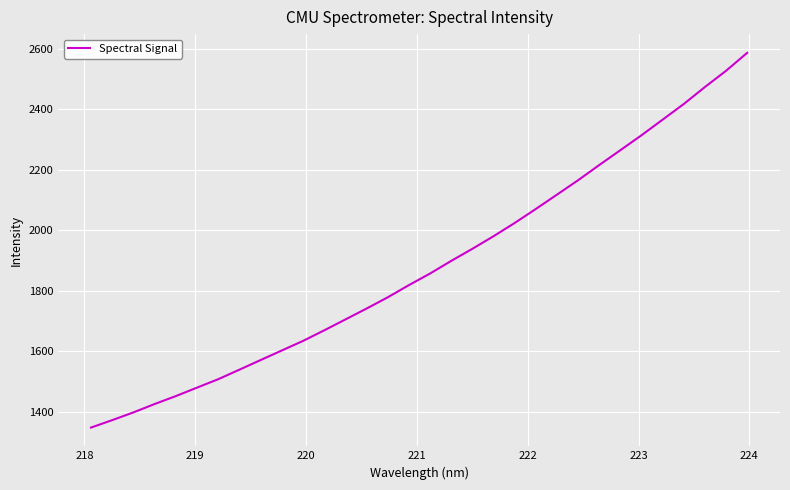

What is the difference between the maximum and minimum values?

1240.1